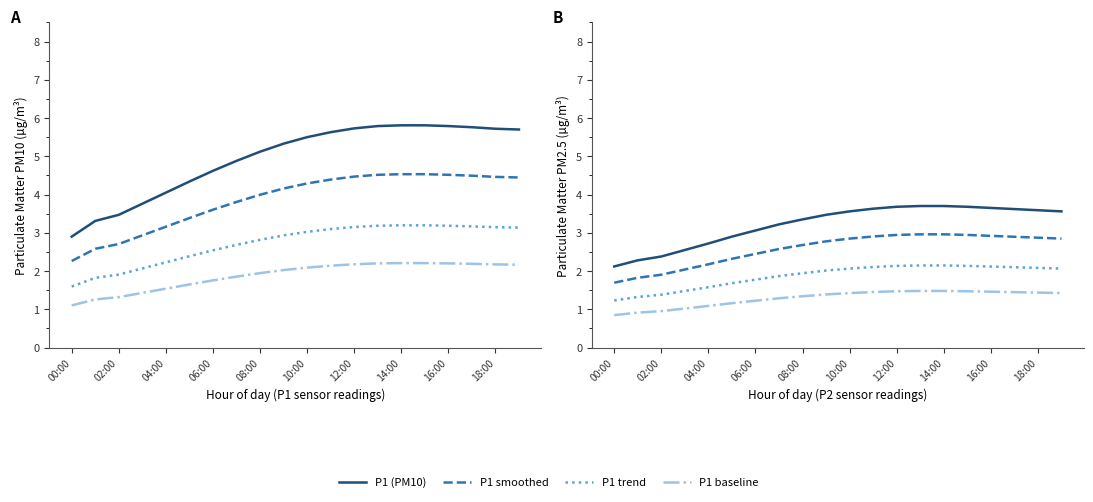

True or false: P2 and P1 intersect in this chart.

False